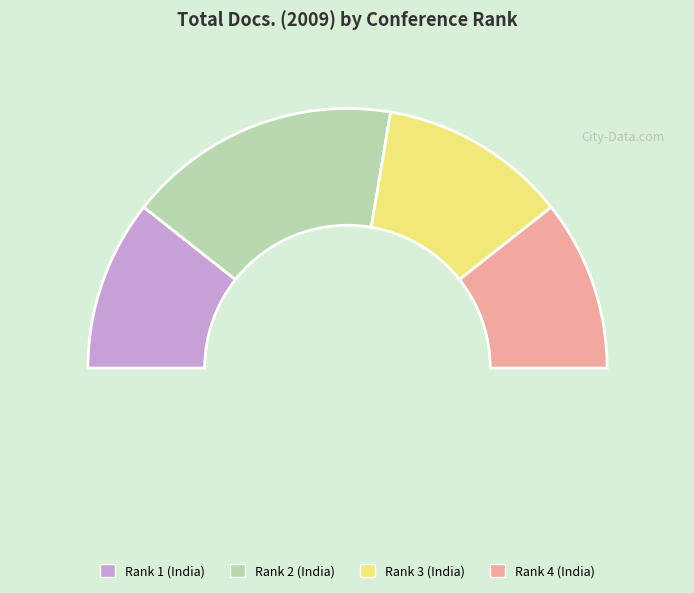

To the nearest percent, what is the difference between the Rank 4 (India) and Rank 3 (India) slice percentages?

2%